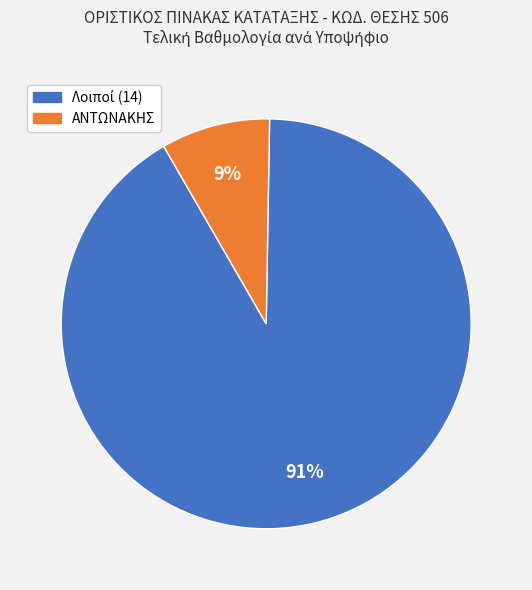

Is there any slice that represents more than half of the pie?

Yes